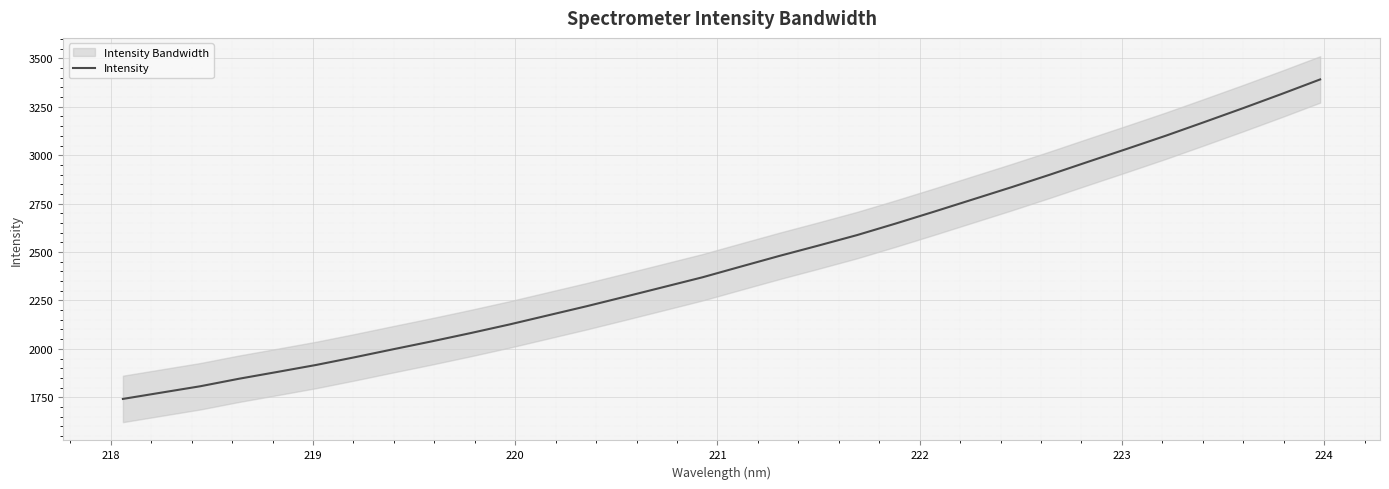

What is the smallest value displayed?

1741.4